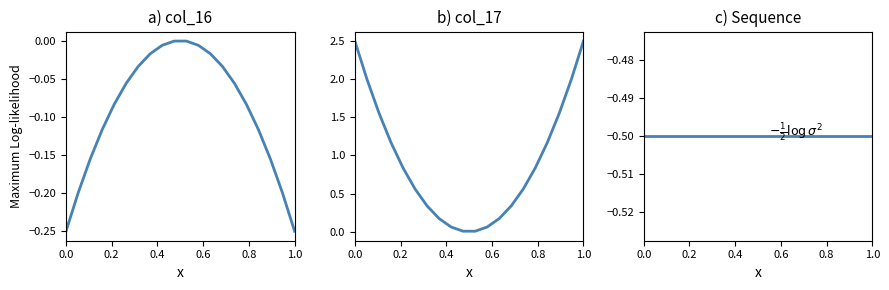

Reading left to right, what are all the values shown in this chart?

col_16: -0.2	-0.2	-0.2	-0.1	-0.1	-0.1	-0.0	-0.0	-0.0	-0.0	-0.0	-0.0	-0.0	-0.0	-0.1	-0.1	-0.1	-0.2	-0.2	-0.2
col_17: 2.5	2.0	1.6	1.2	0.8	0.6	0.3	0.2	0.1	0.0	0.0	0.1	0.2	0.3	0.6	0.8	1.2	1.6	2.0	2.5
Sequence: -0.5	-0.5	-0.5	-0.5	-0.5	-0.5	-0.5	-0.5	-0.5	-0.5	-0.5	-0.5	-0.5	-0.5	-0.5	-0.5	-0.5	-0.5	-0.5	-0.5